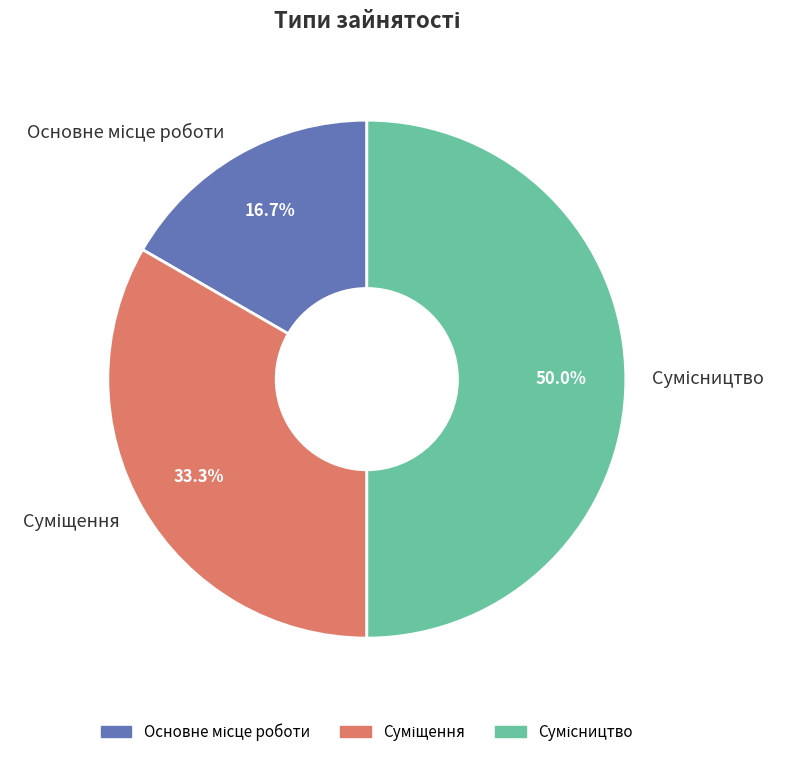

What is the change in value from Основне місце роботи to Суміщення?

+1